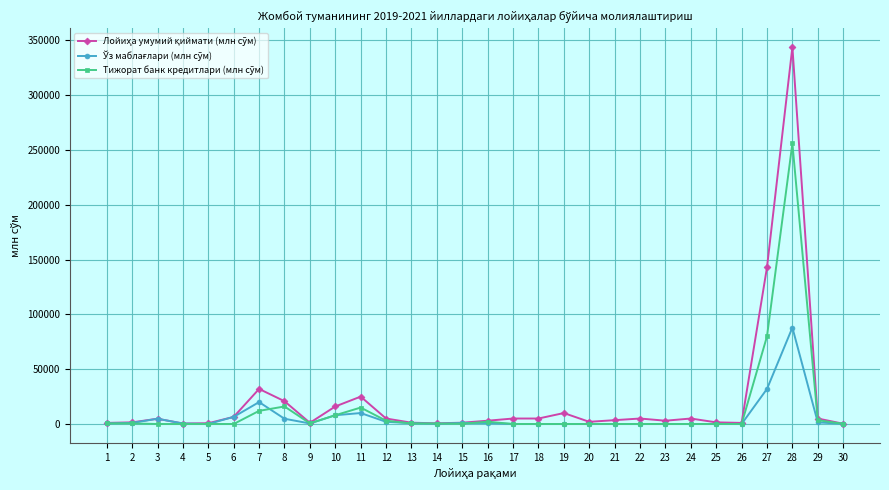

What is the greatest value displayed?

344000